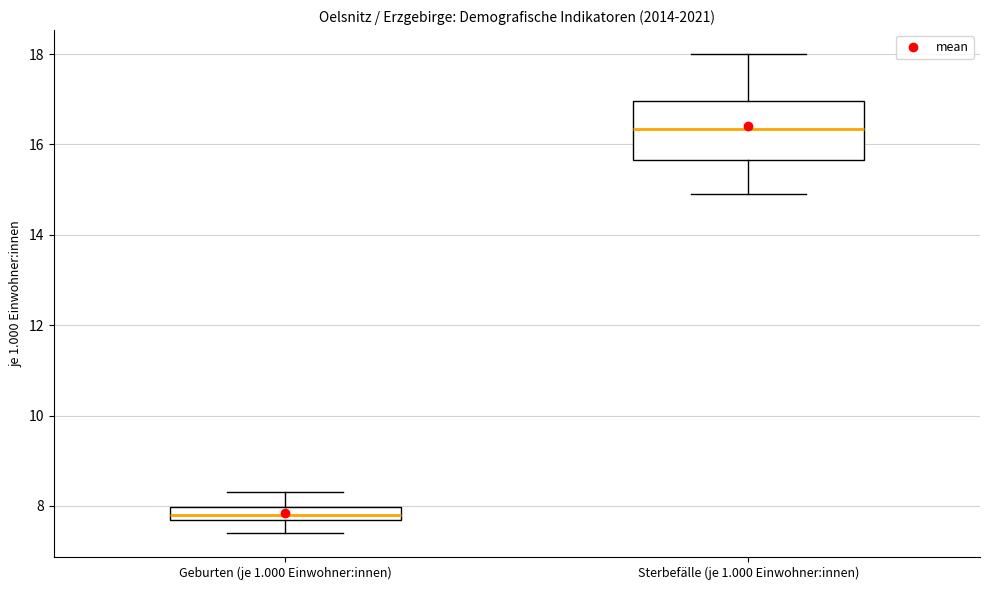

Where is the lower edge of the box for Geburten (je 1.000 Einwohner:innen) on the y-axis? The values are not printed on the chart, so give them approximately, as read against the axis.

7.8